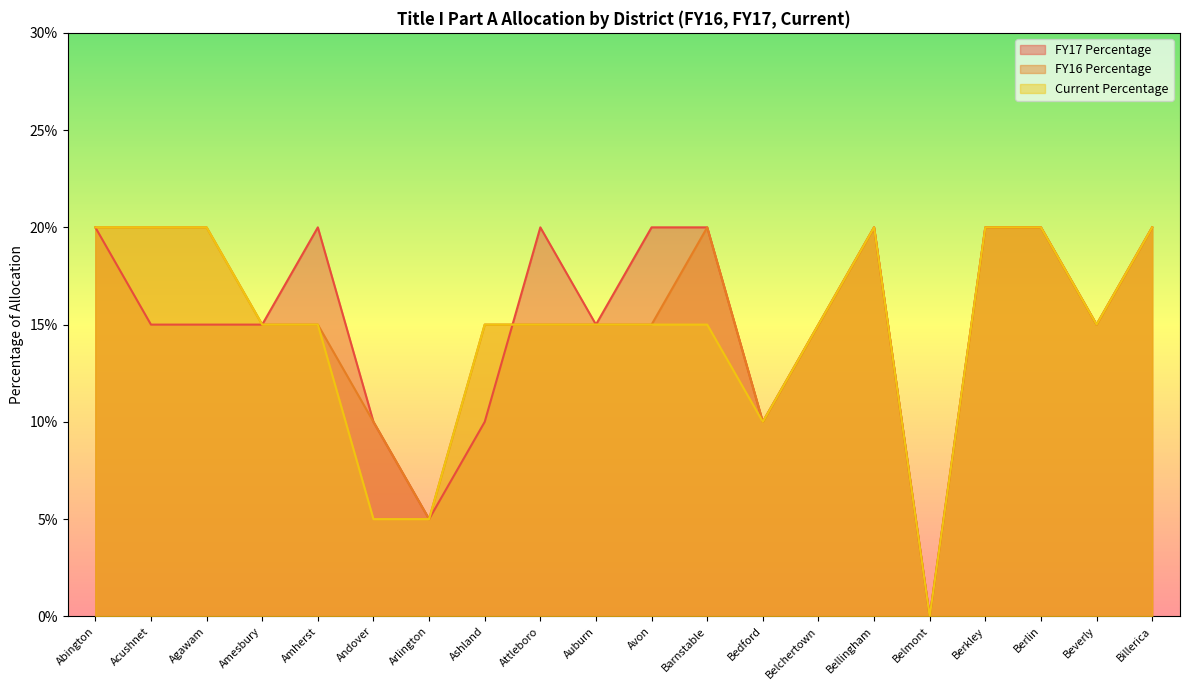

True or false: FY16 Percentage has more than 0 interior local peaks.

True